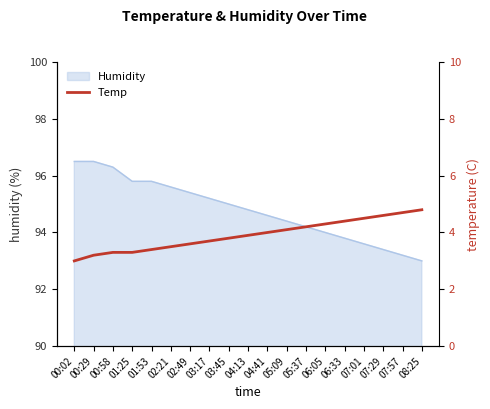

Which category has the lowest value in the Humidity series?

08:25